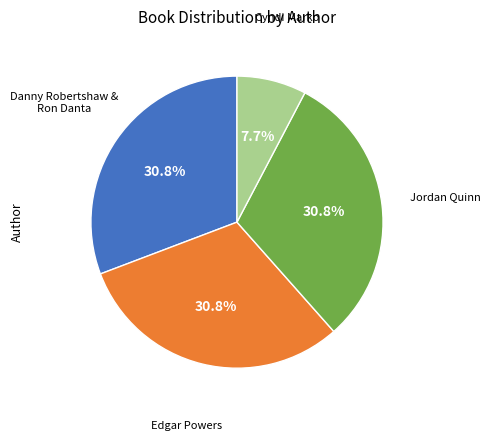

Is there any slice that represents more than half of the pie?

No